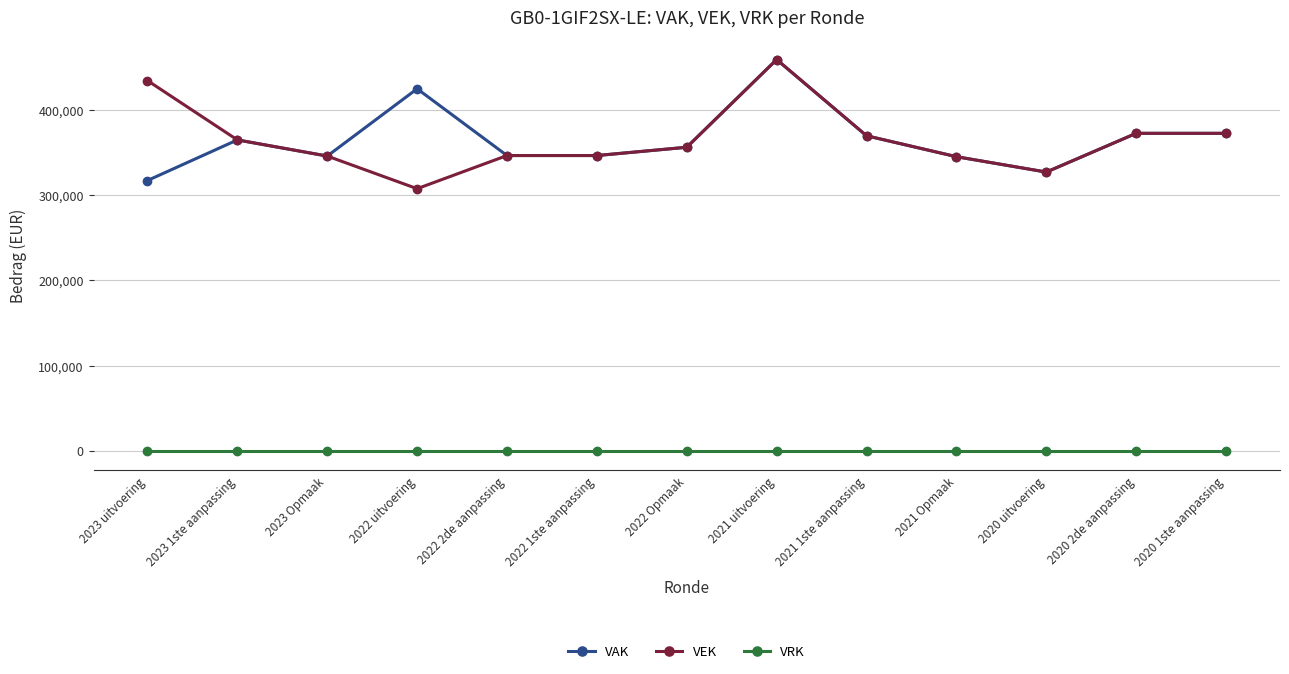

What is the label of the 8th point from the right?

2022 1ste aanpassing